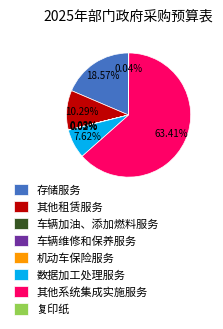

Between 其他系统集成实施服务 and 存储服务, which is larger?

其他系统集成实施服务